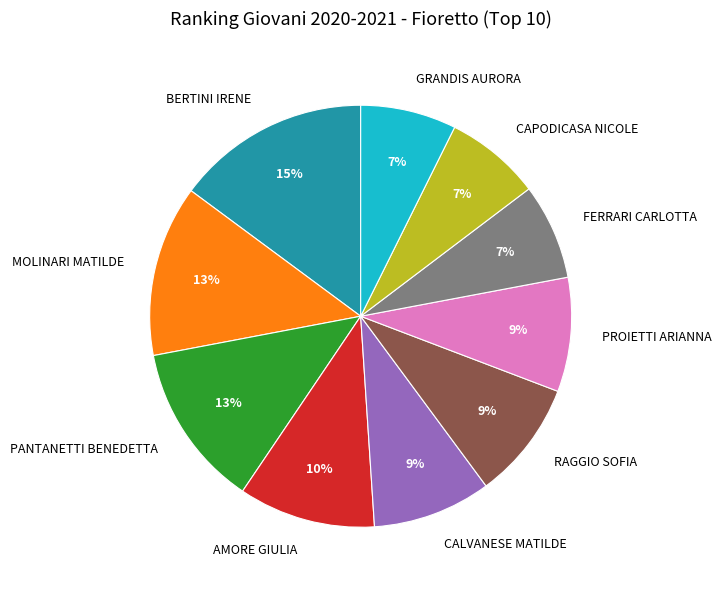

What is the ratio of the value at GRANDIS AURORA to the value at FERRARI CARLOTTA?

1.0